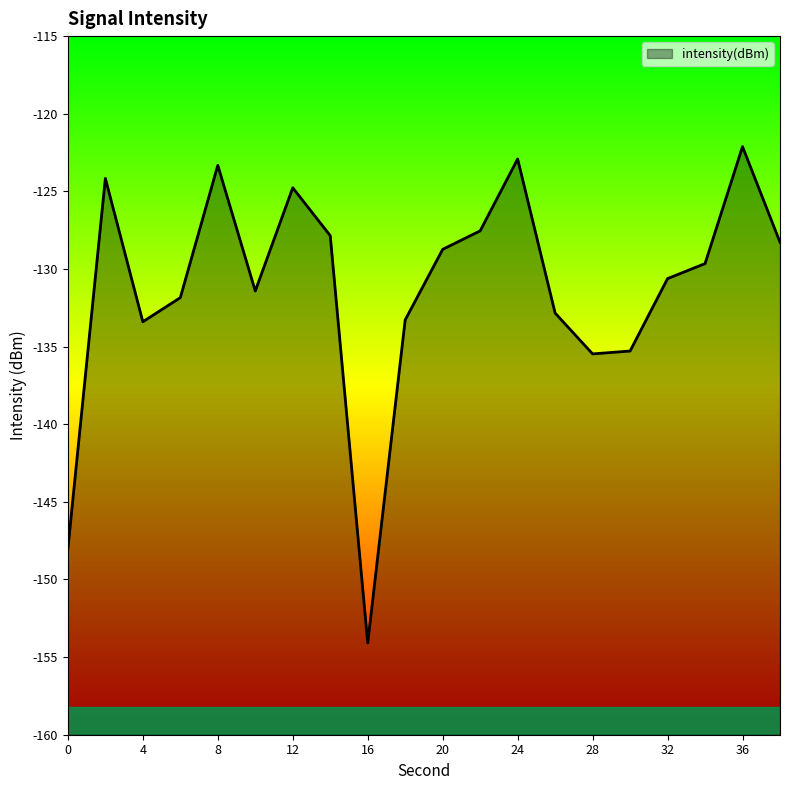

What is the sum of the values at 2 and 20?

-252.9